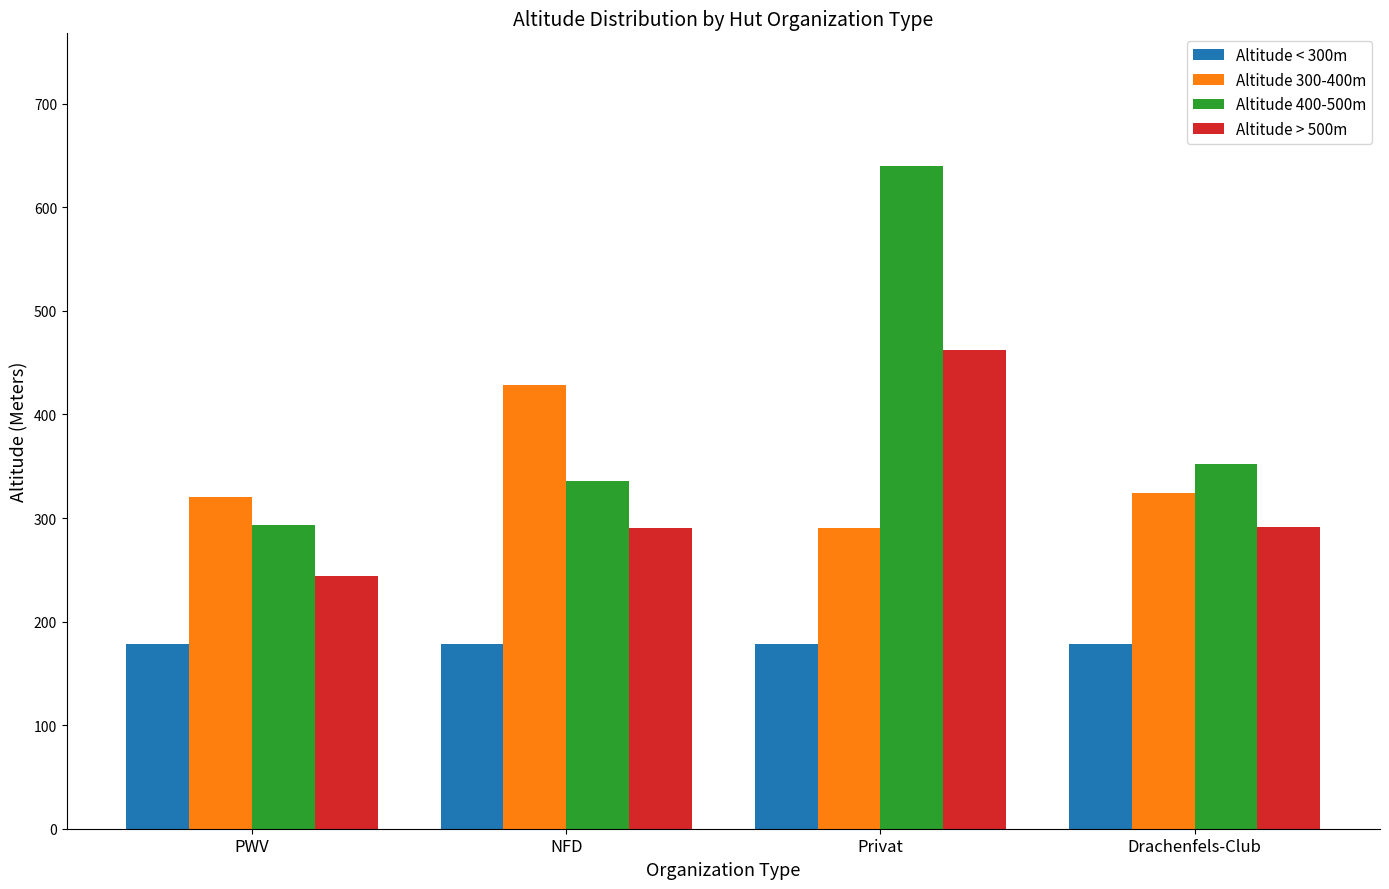

What is the total value across all series at PWV?

1035